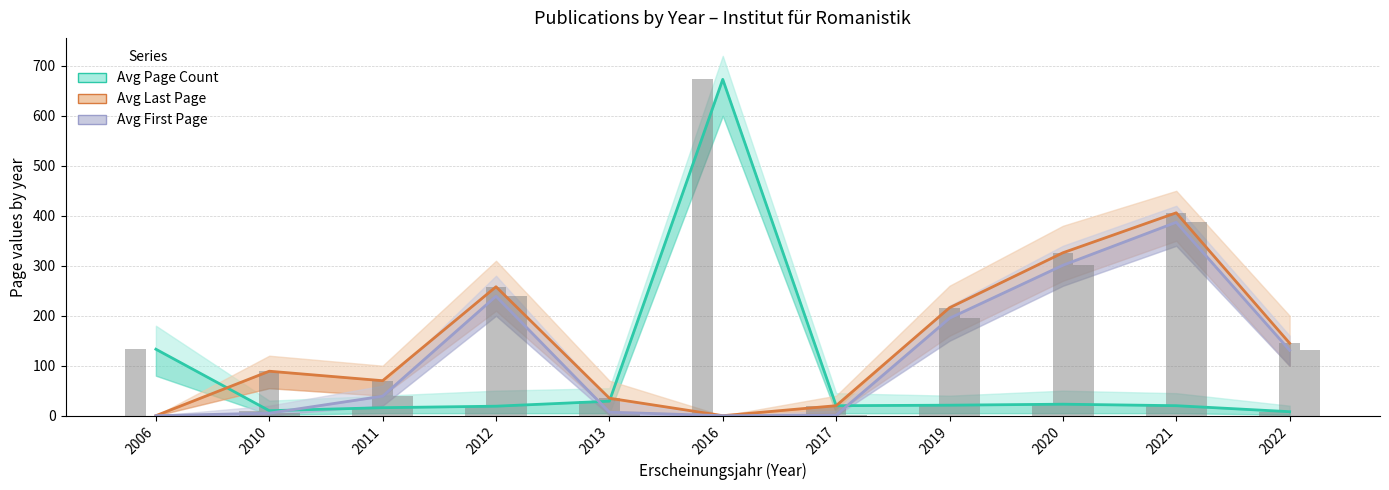

What is the total value across all series at 2010?

104